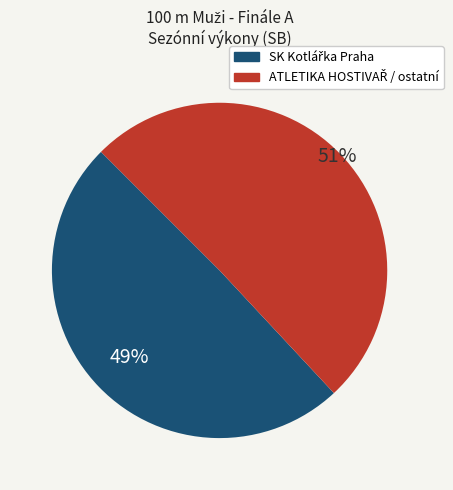

Is there a majority slice in this chart?

Yes